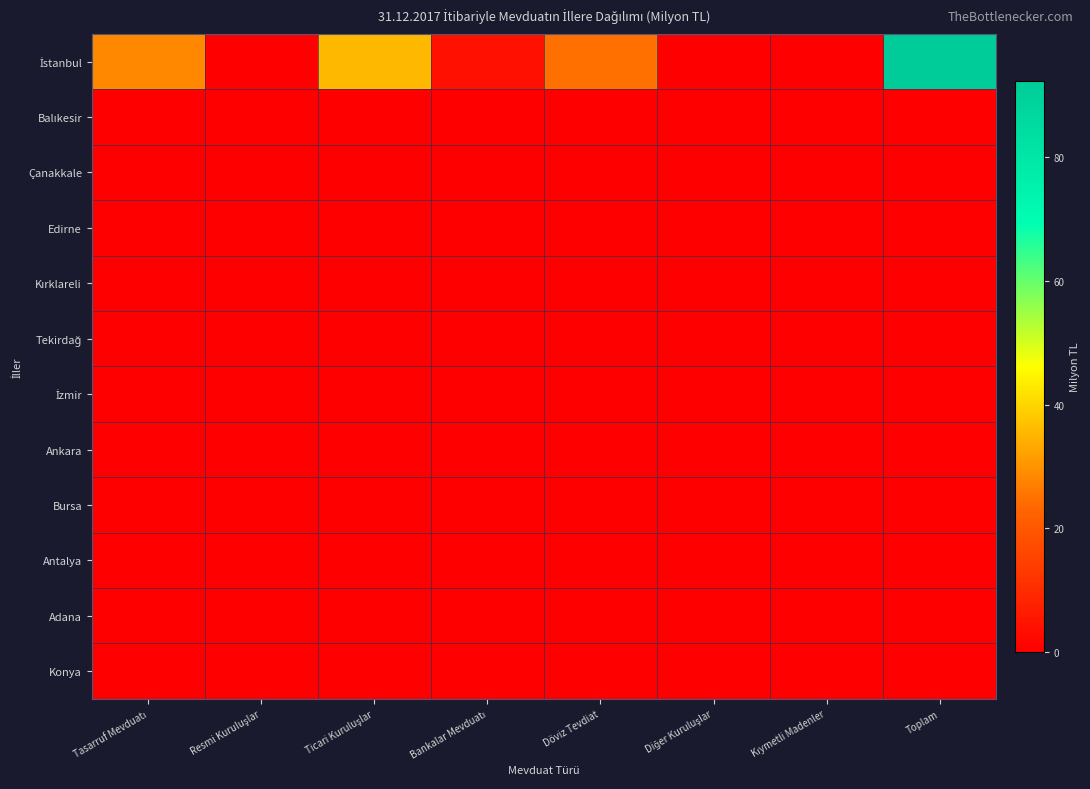

What is the greatest value displayed?

92.4